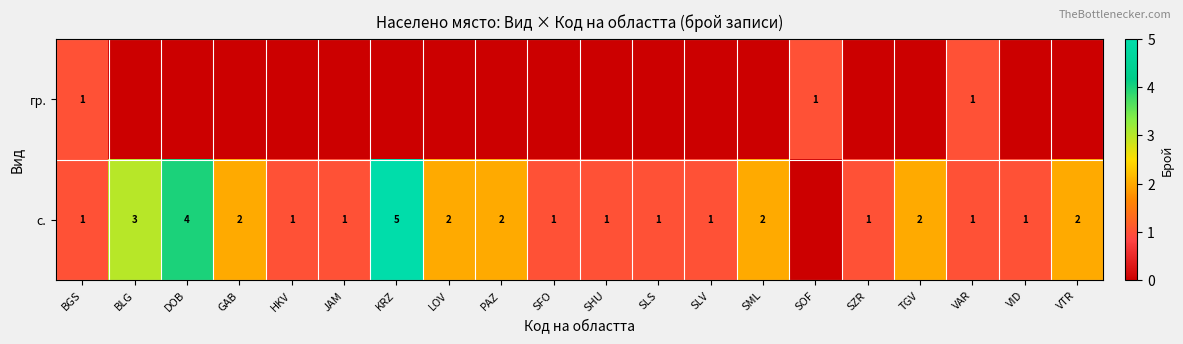

The value of с. at VTR is 3. True or false?

False